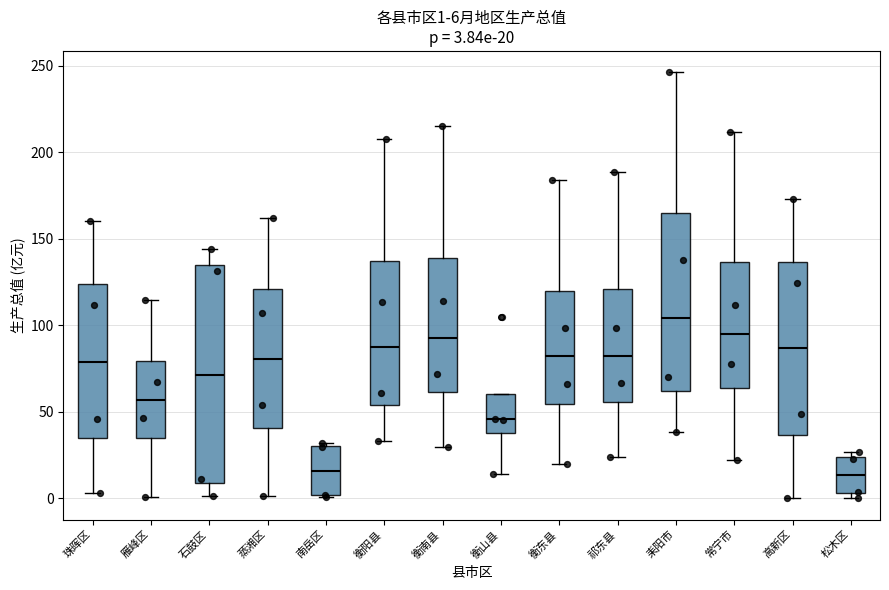

Comparing the boxes themselves (not the whiskers), which one is the tallest?

石鼓区